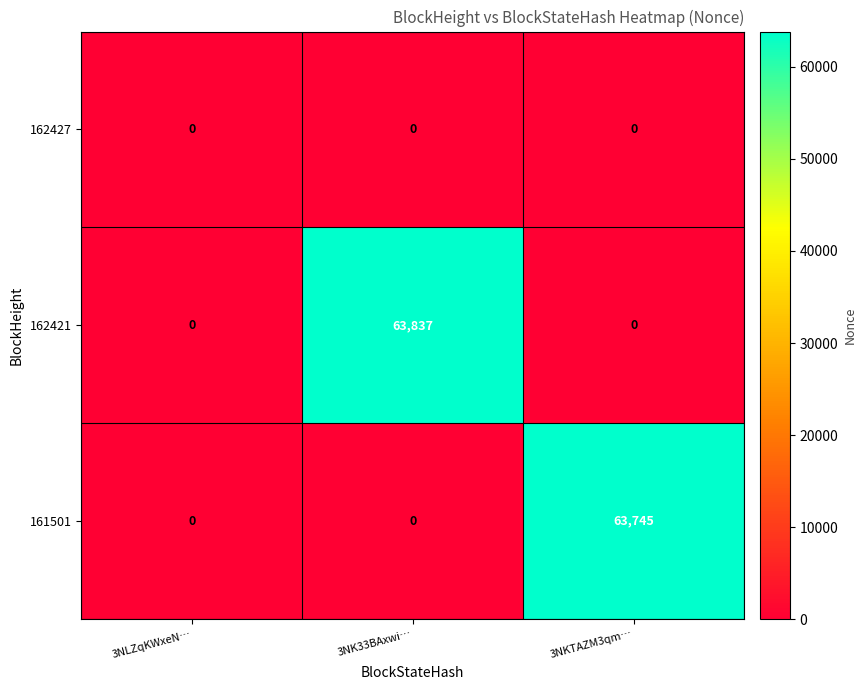

Which series has the largest range (max minus min)?

162421